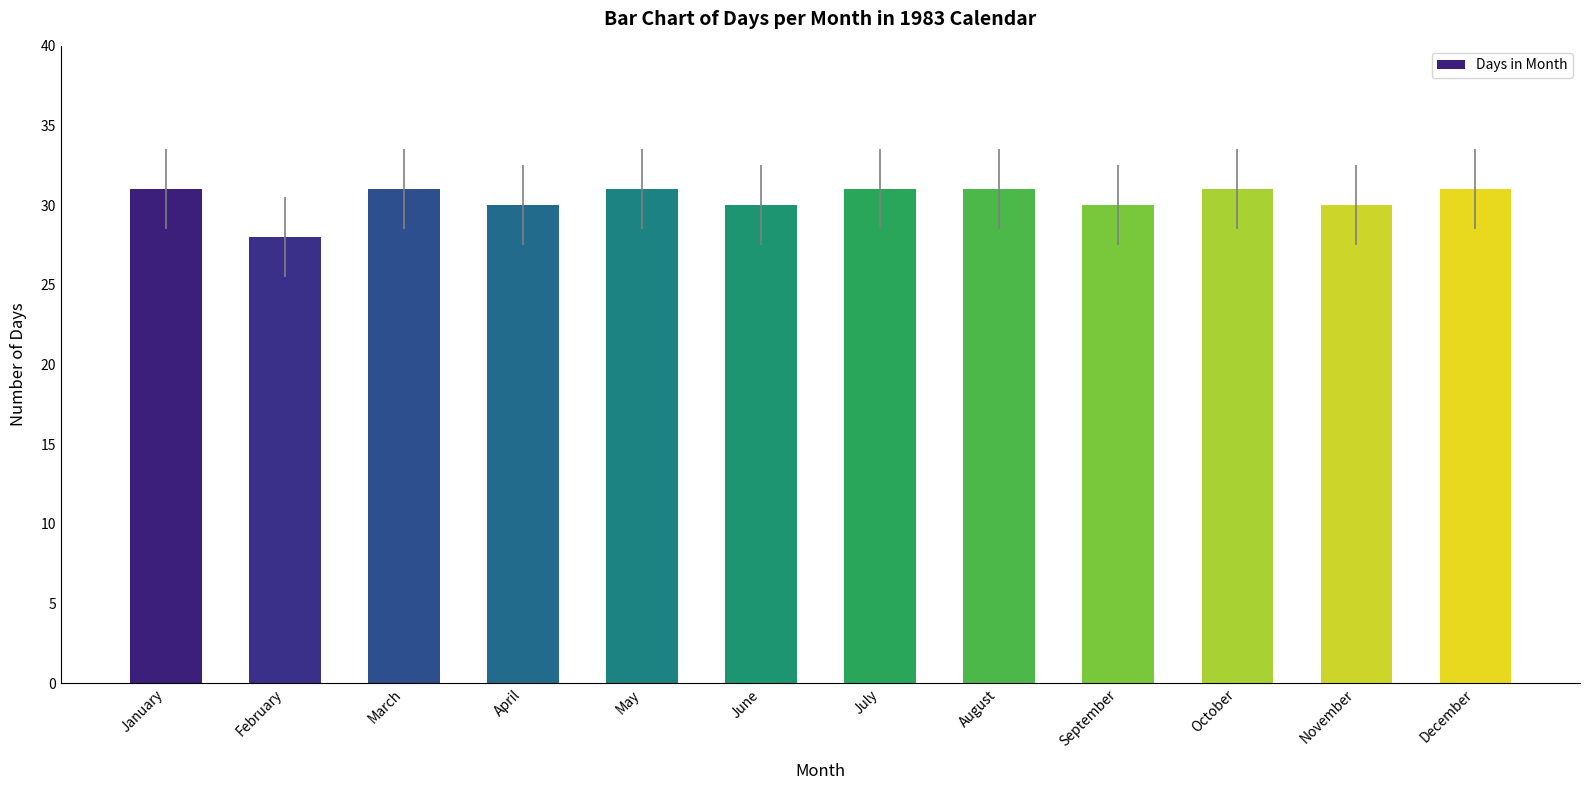

What is the maximum value shown in the chart?

31